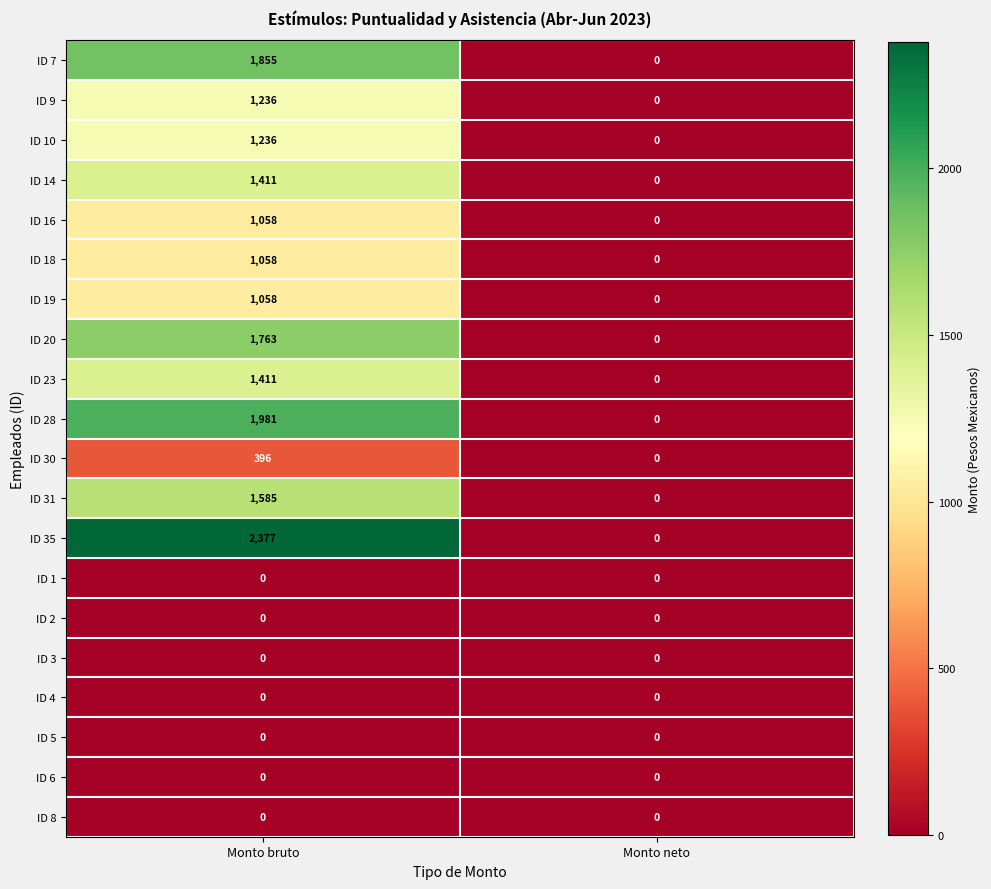

List the labels in order of ID 14 value, largest first.

Monto bruto, Monto neto